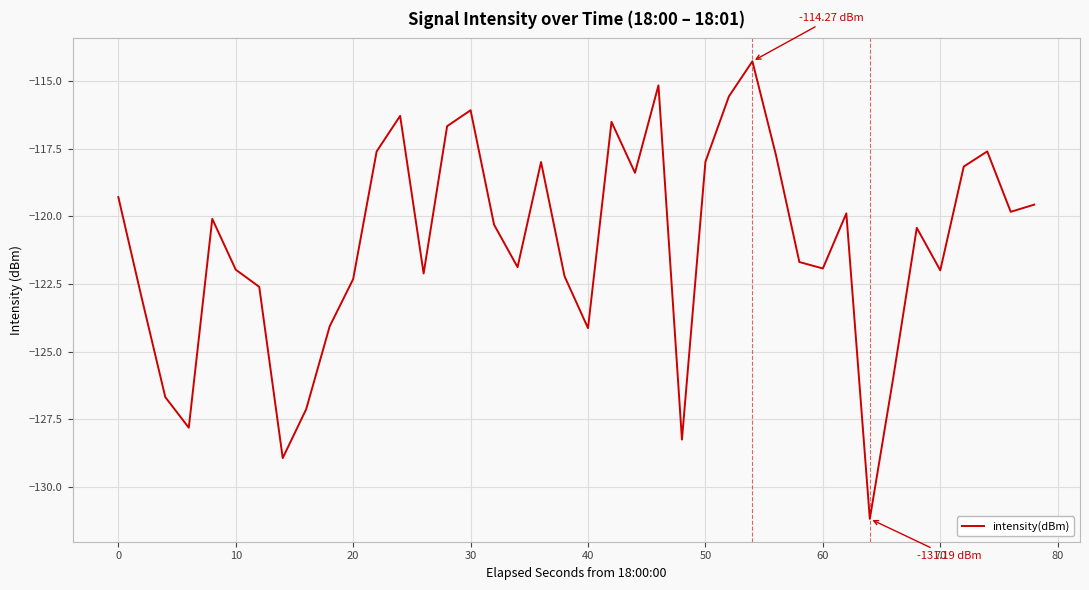

What is the minimum value shown in the chart?

-131.2